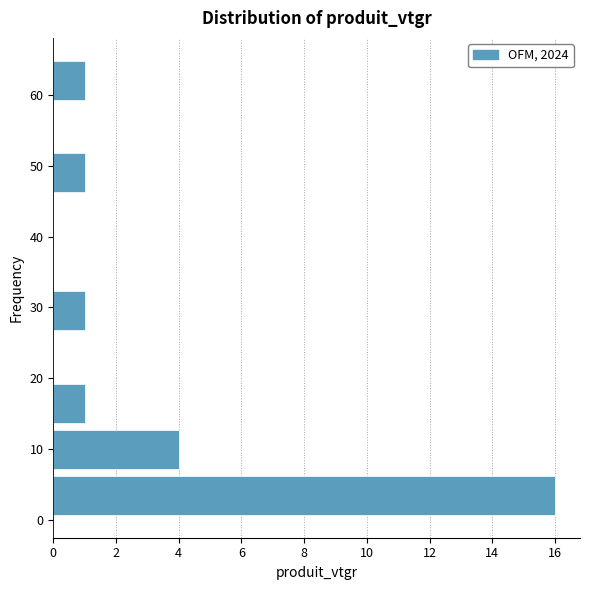

How long is the bar that spans 13 to 20 on the y-axis? Neither the bar edges nor the lengths are printed on the chart, so give them approximately, as read against the axes.

1